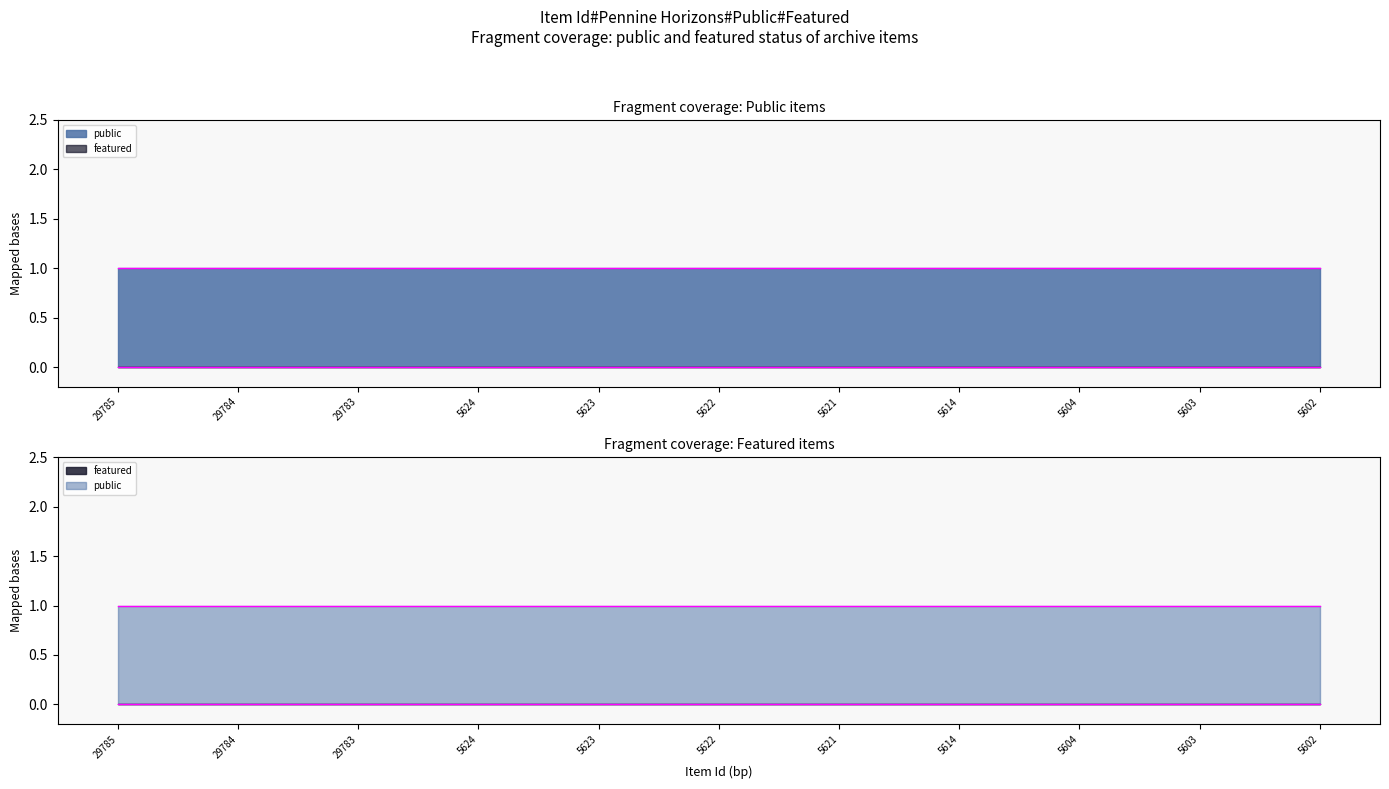

Which series has the largest range (max minus min)?

public